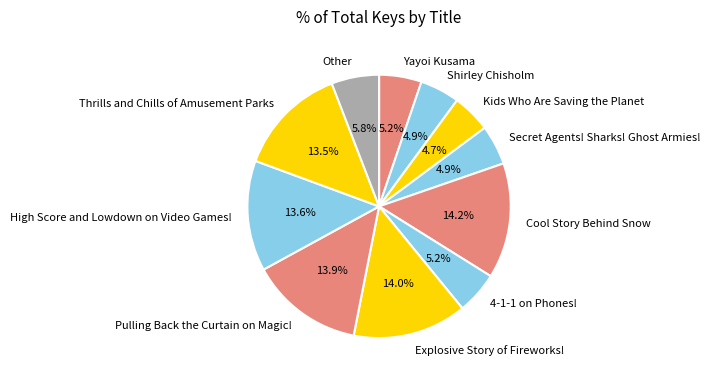

Does Explosive Story of Fireworks! account for over 50% of the chart?

No